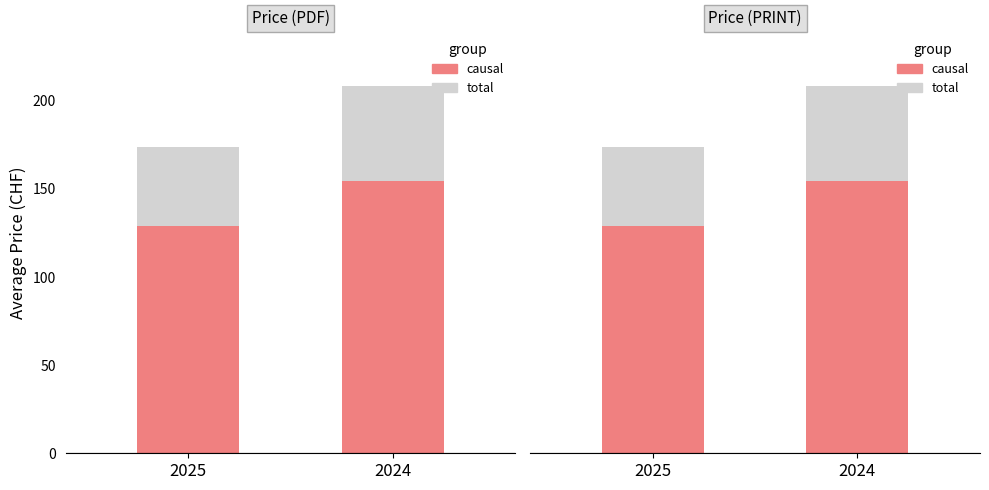

Reading left to right, list all the values displayed in this chart.

causal: 128.7	154.2
total: 45.1	54.0